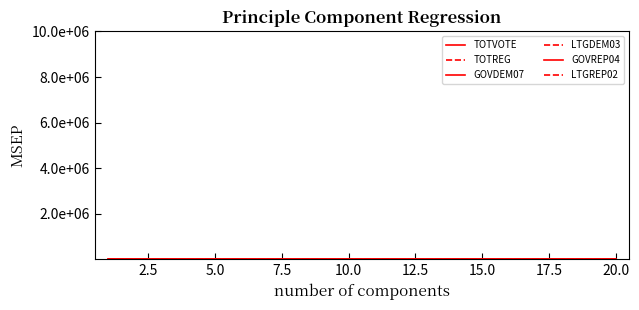

Does the chart have visible grid lines?

No